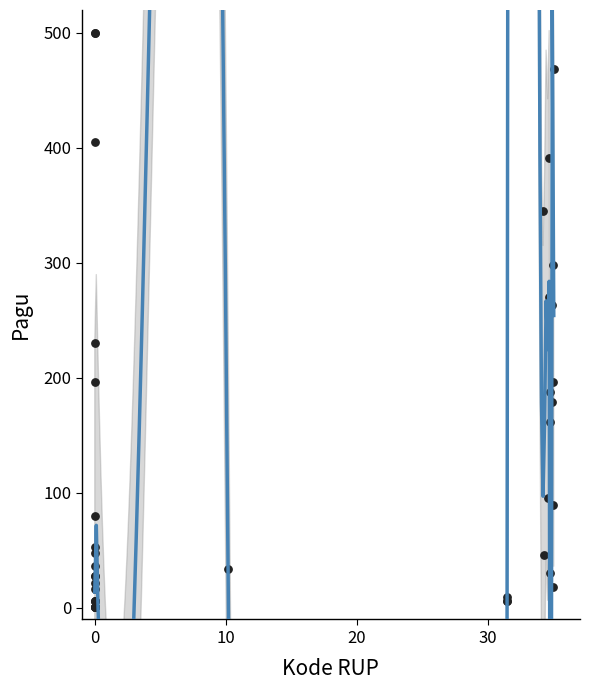

What Y value in the scatter plot is closest to 250?

263.0